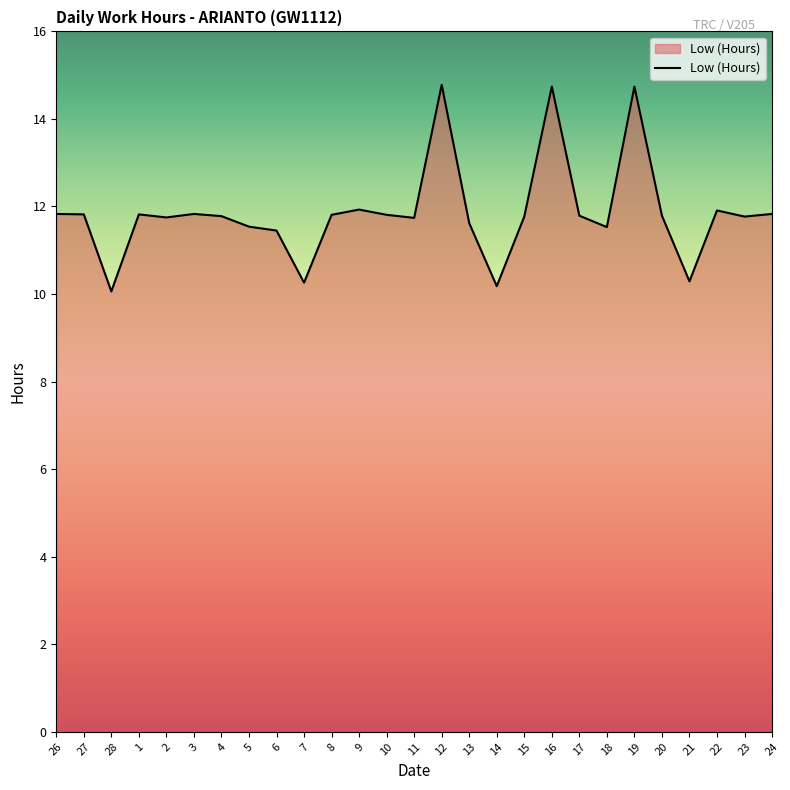

At which label does the data first exceed 11?

26